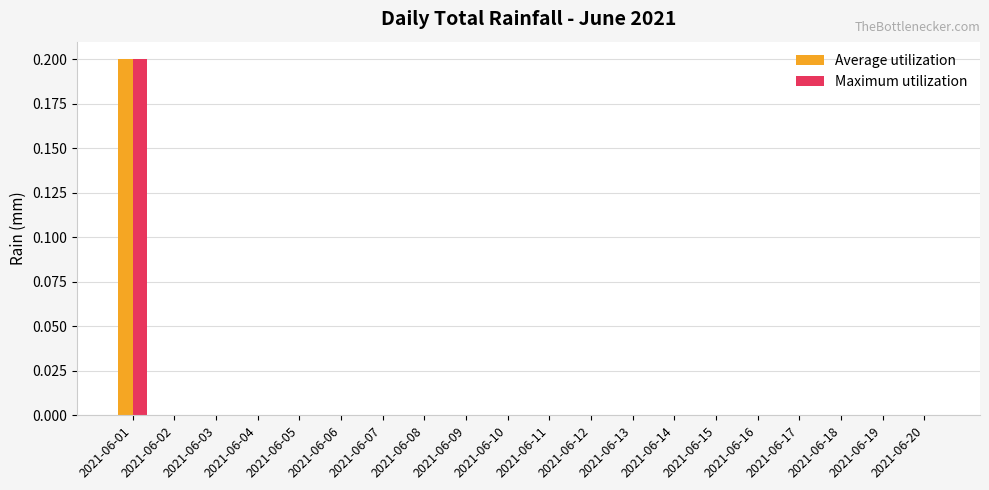

At which category is the sum across all series the highest?

2021-06-01